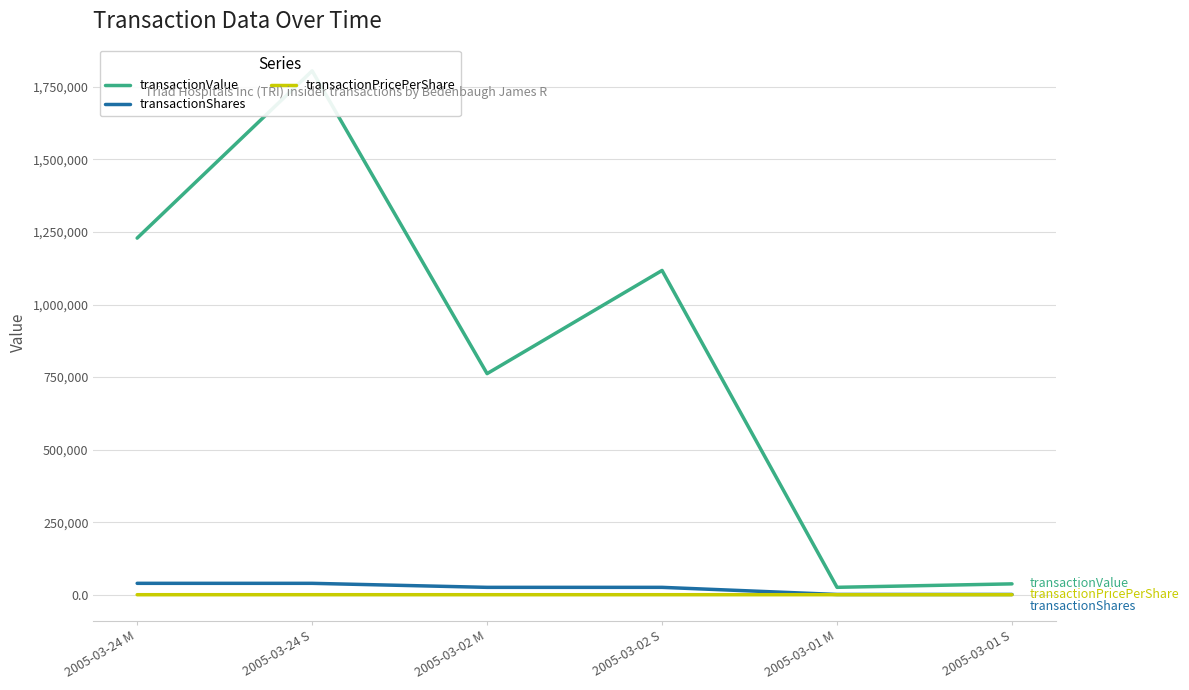

The value of transactionValue at 2005-03-02 S is 1117600.0. True or false?

True